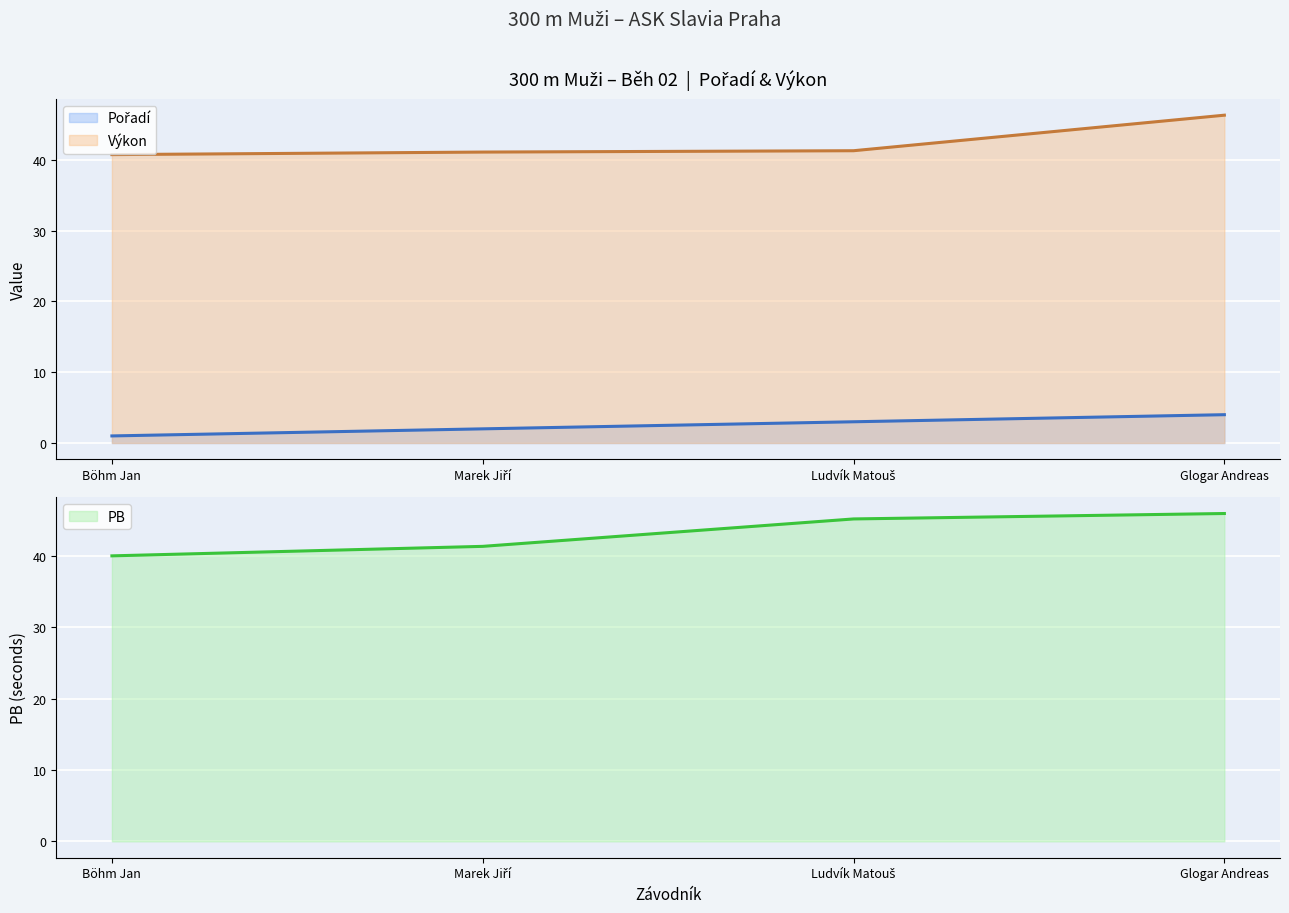

At which category does the chart reach its peak across all series?

Glogar Andreas